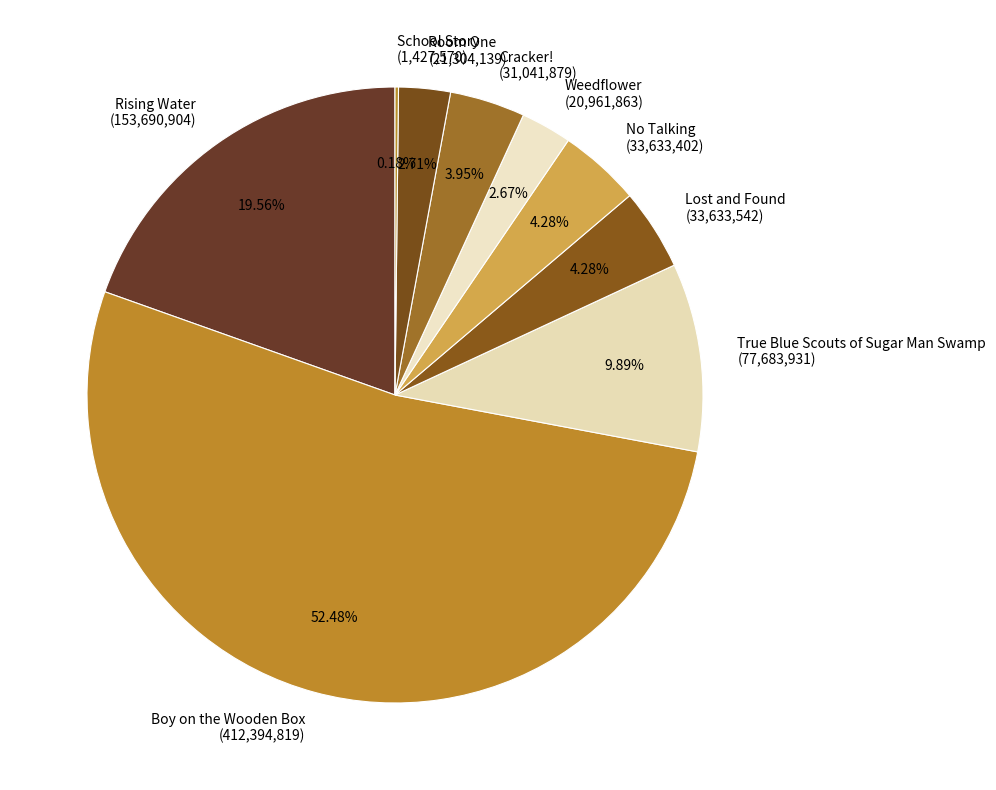

Approximately how many times larger is the value at Cracker! compared to Boy on the Wooden Box?

0.1